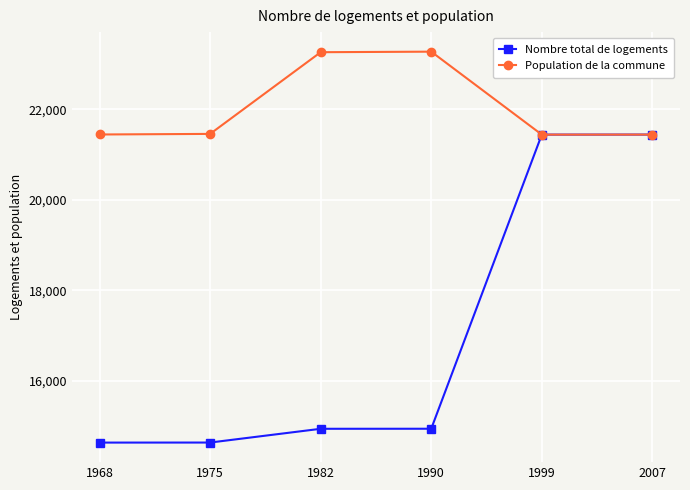

What is the minimum value for Nombre total de logements?

14639